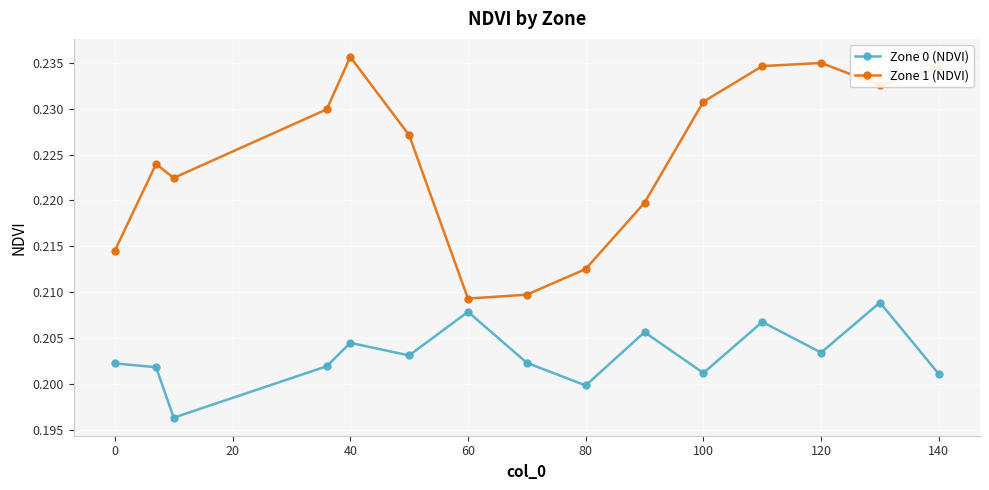

Which series has the widest spread of values?

Zone 1 (NDVI)